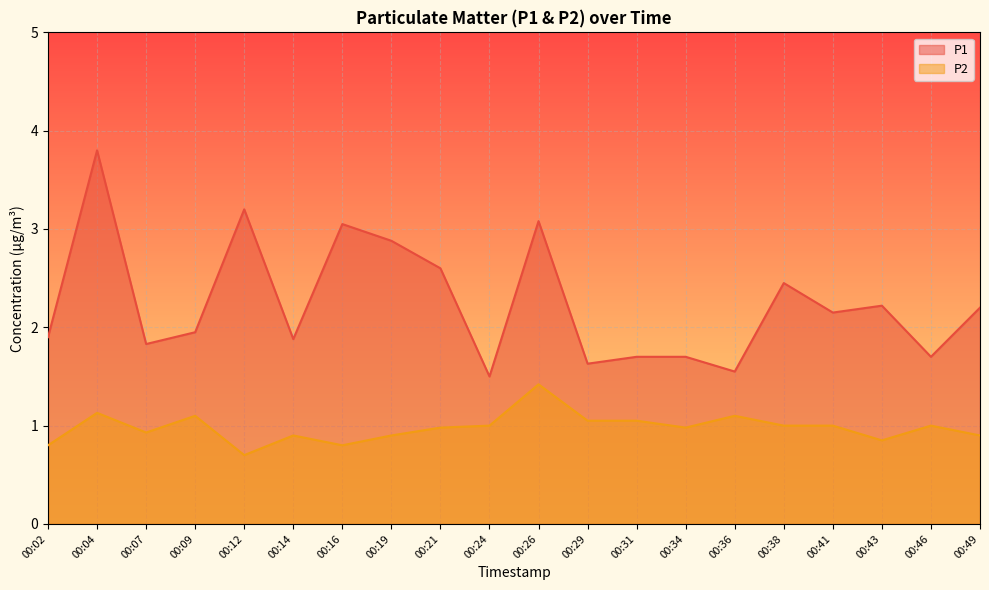

What is the difference between the P2 values at 00:16 and 00:36?

0.3